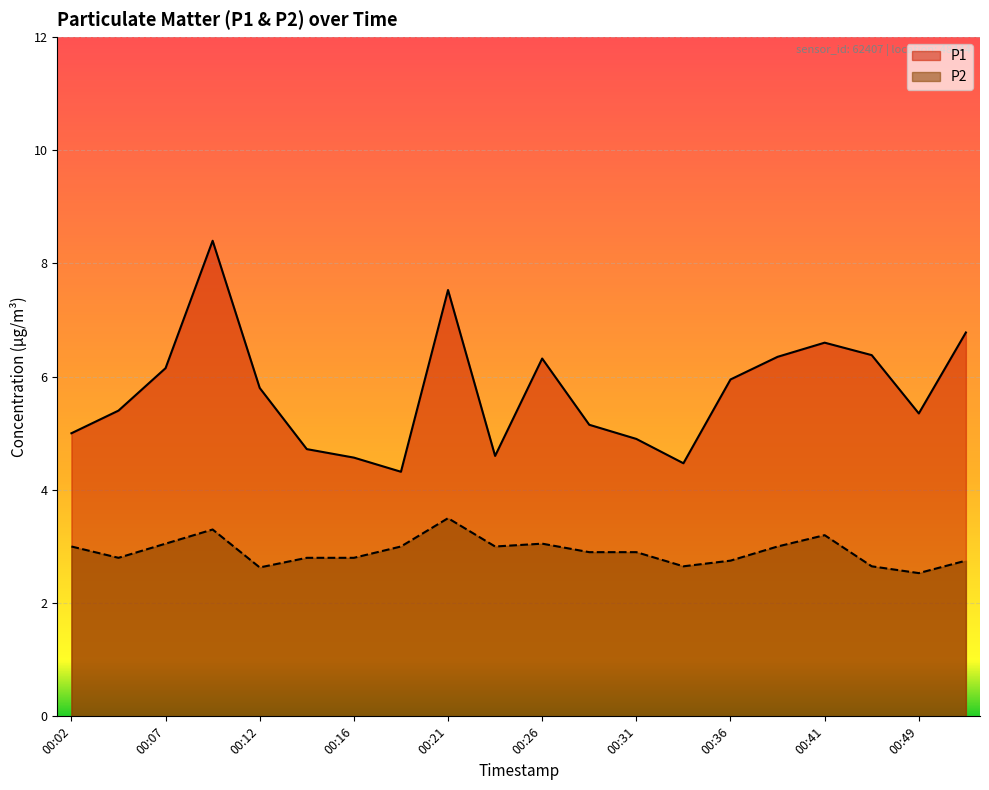

Which series has the largest range (max minus min)?

P1